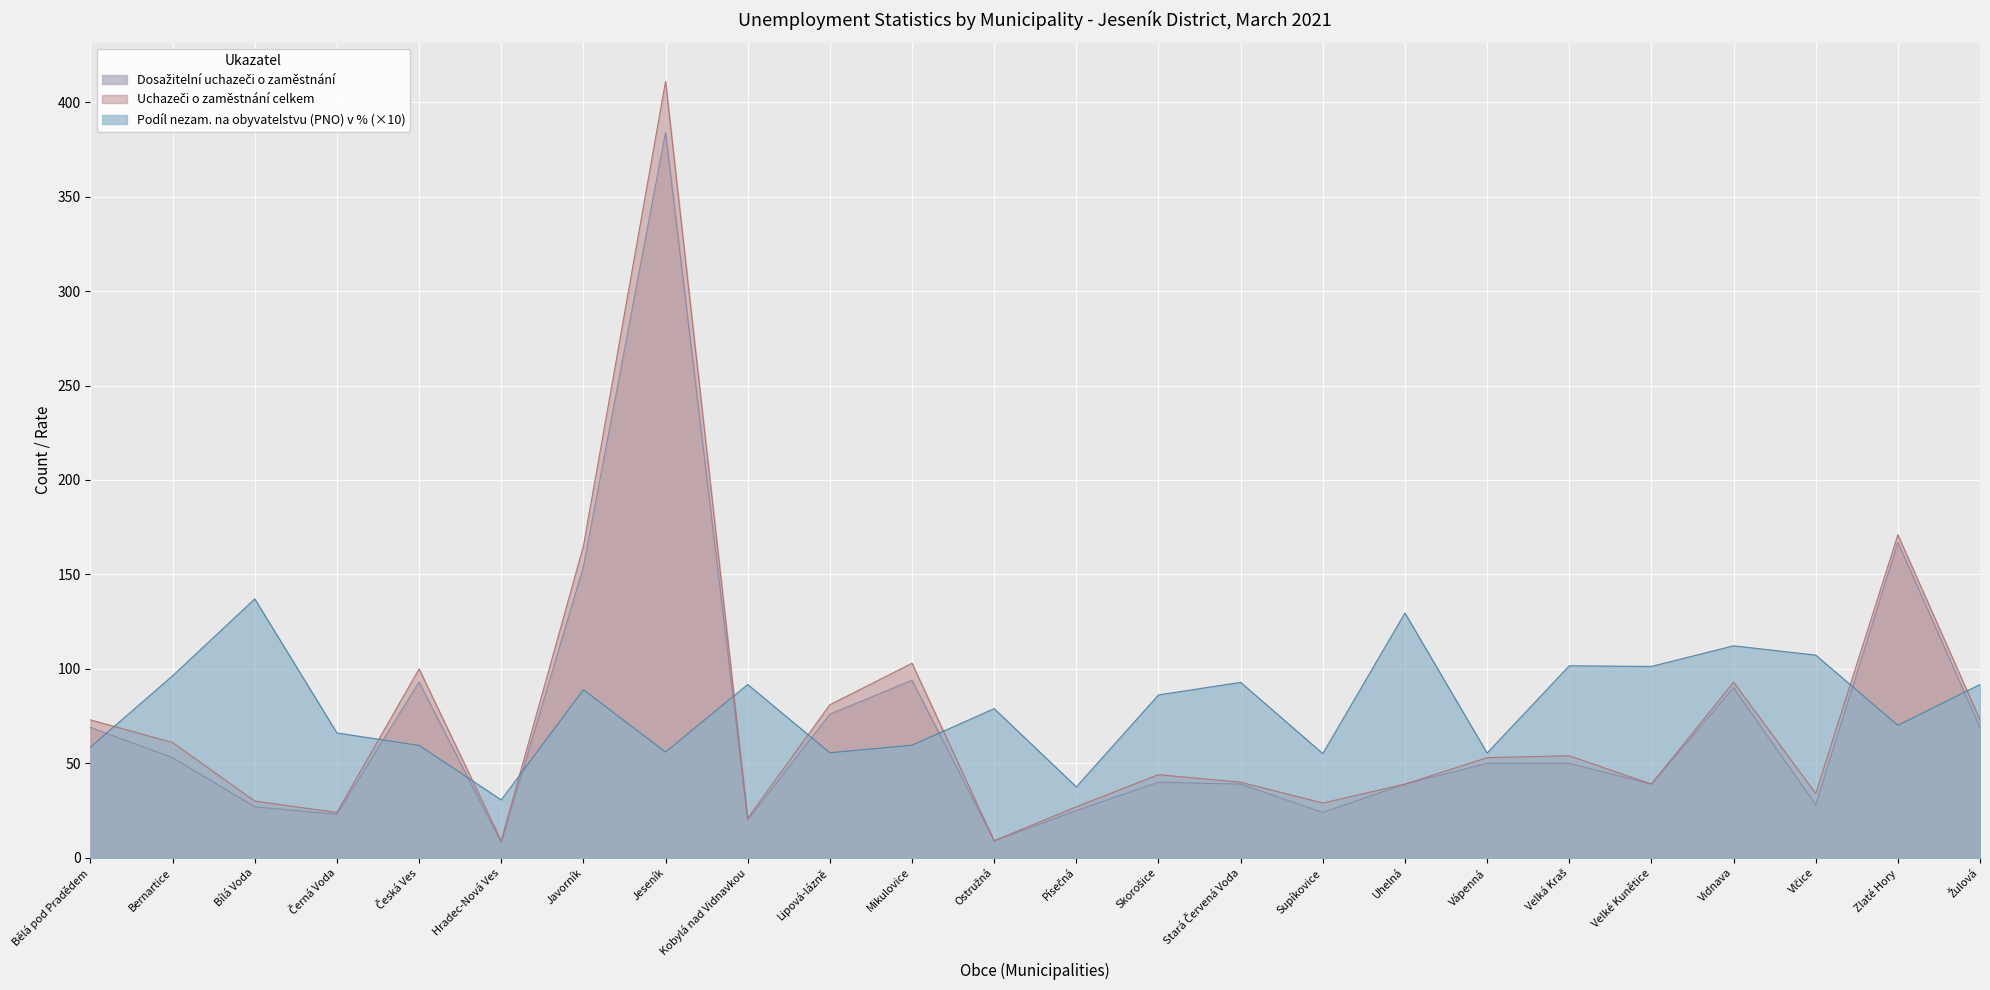

What is the label of the 11th point from the right?

Skorošice